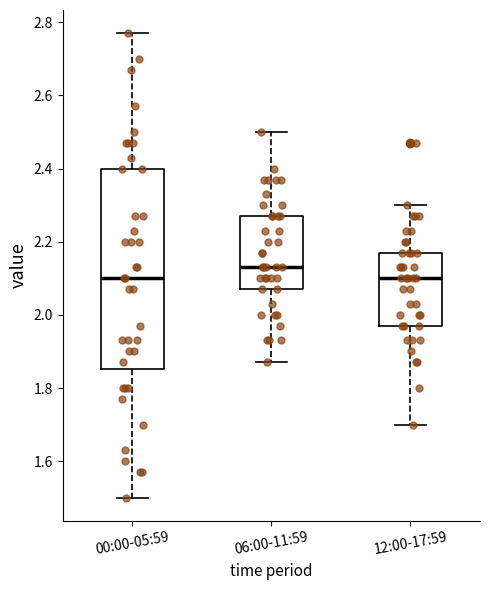

Reading left to right, transcribe this box plot: for each box, give where its median line is, the range the box spans, and where its two whiskers end, as read against the y-axis. The values are not printed on the chart, so give them approximately, as read against the axis.

00:00-05:59: median 2.10, box 1.86 to 2.40, whiskers 1.50 to 2.78
06:00-11:59: median 2.14, box 2.08 to 2.28, whiskers 1.88 to 2.50
12:00-17:59: median 2.10, box 1.98 to 2.18, whiskers 1.70 to 2.30